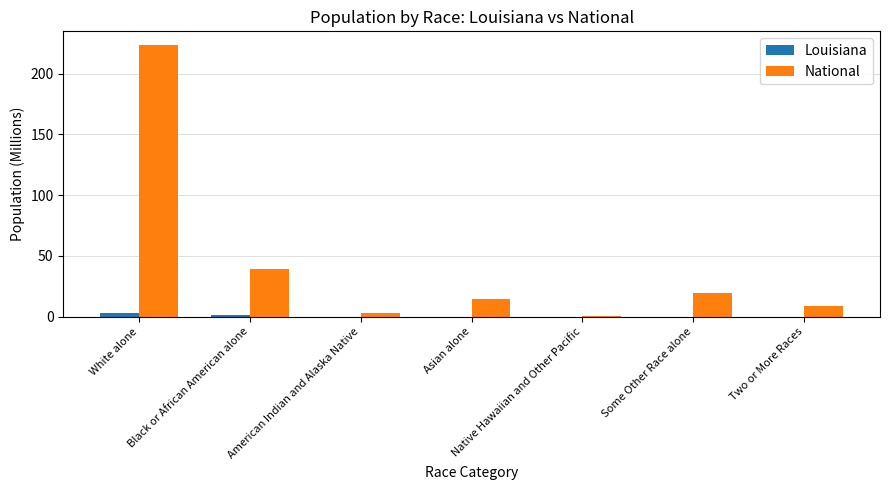

Does the chart contain stacked bars?

No